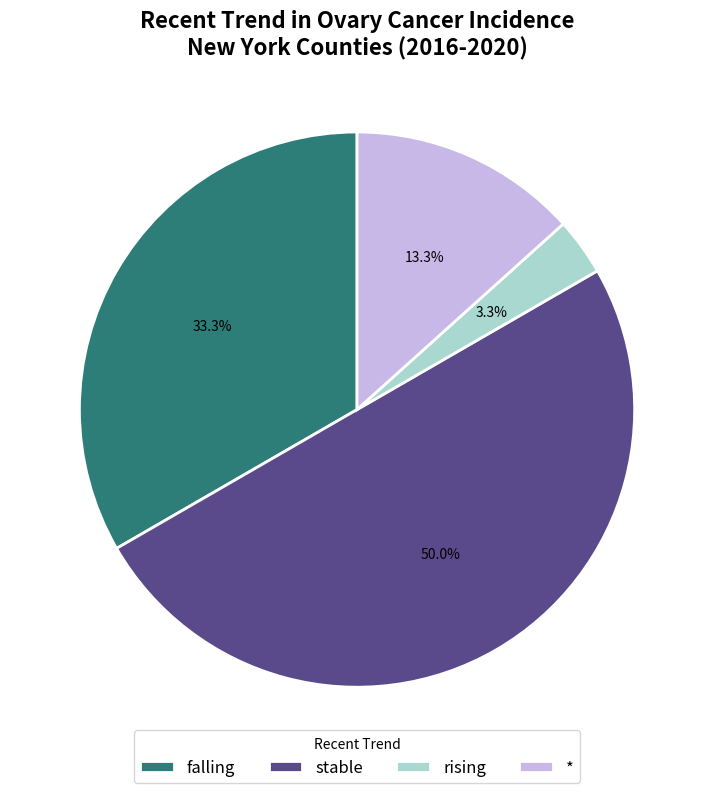

To the nearest percent, what is the average slice percentage?

25%